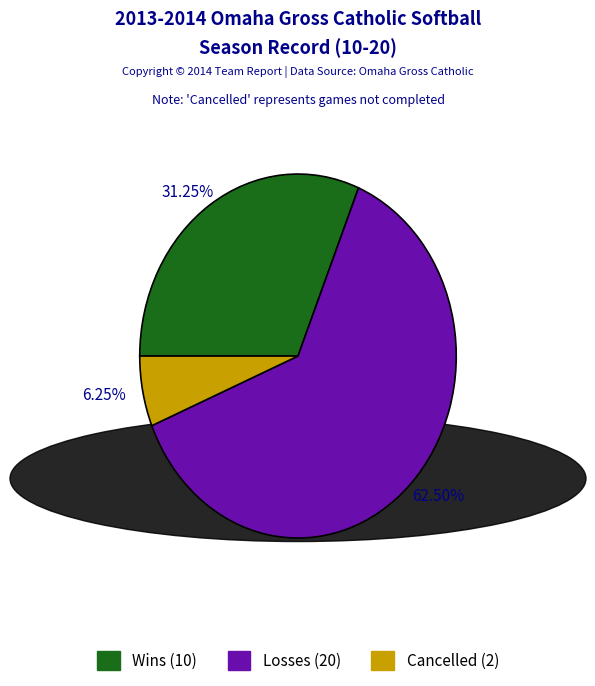

What is the ratio of the value at Wins to the value at Losses?

0.5